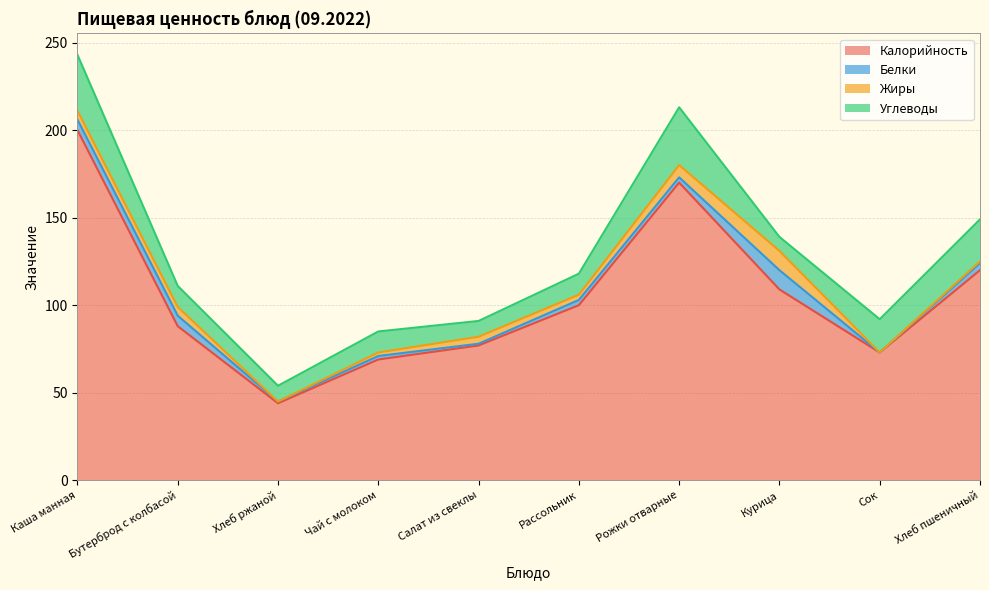

What is the label of the 2nd point from the right?

Сок